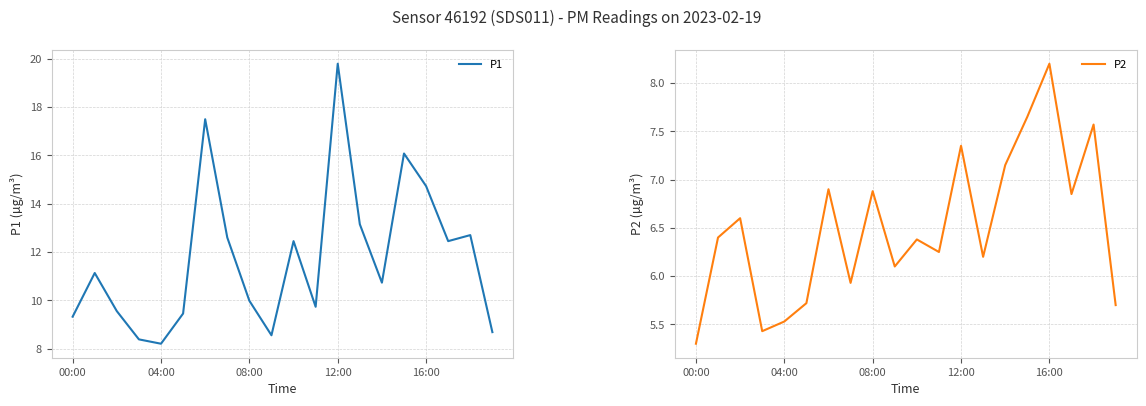

Reading left to right, transcribe all the data shown in this chart.

P1: 9.3	11.1	9.6	8.4	8.2	9.4	17.5	12.6	10.0	8.6	12.4	9.7	19.8	13.2	10.7	16.1	14.7	12.4	12.7	8.7
P2: 5.3	6.4	6.6	5.4	5.5	5.7	6.9	5.9	6.9	6.1	6.4	6.2	7.3	6.2	7.2	7.7	8.2	6.8	7.6	5.7